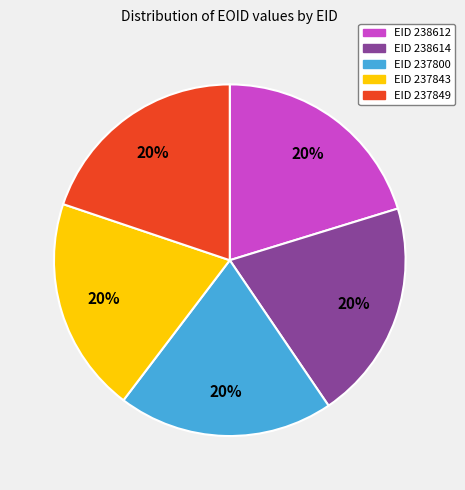

To the nearest percent, what is the average slice percentage?

20%